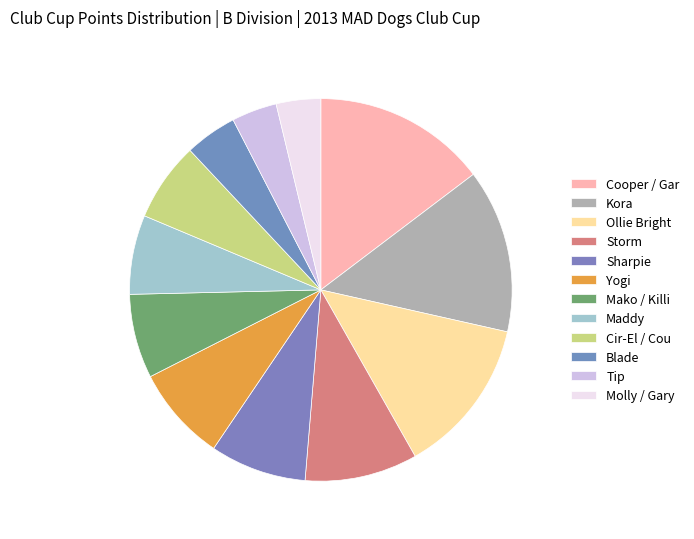

How many segments does this pie chart have?

12